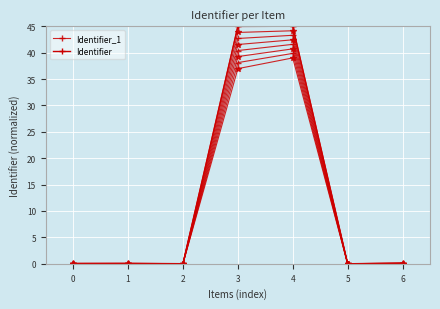

The Identifier series shows 0.2 at 6. True or false?

True